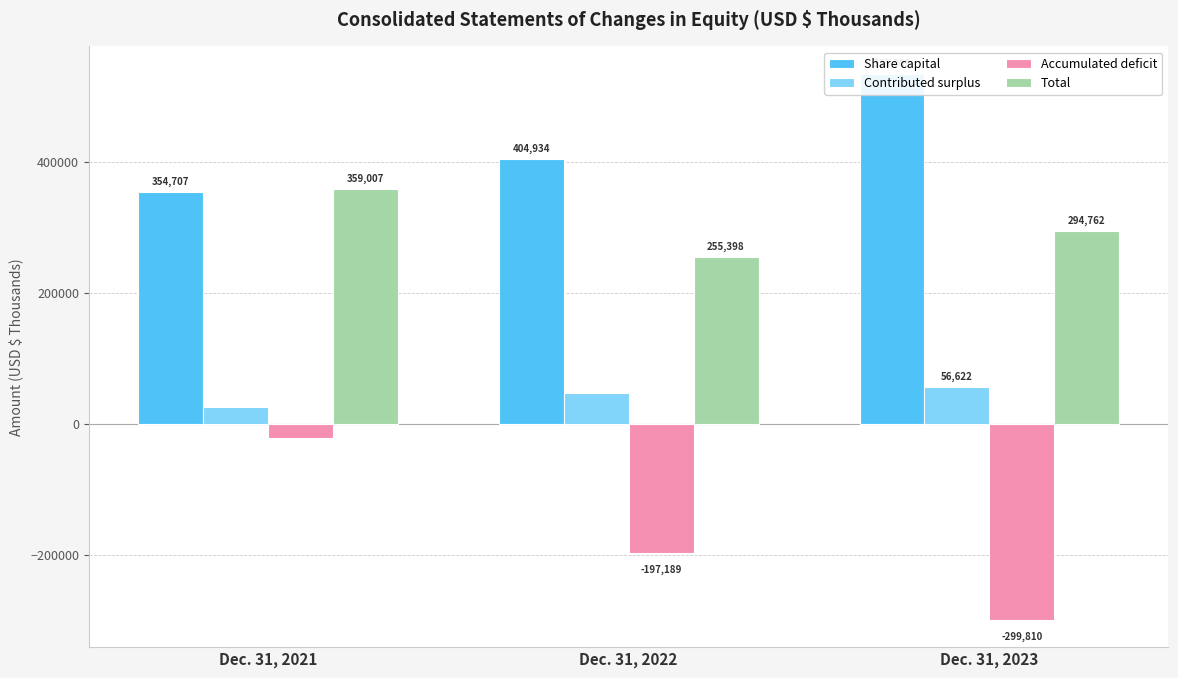

Are the bars horizontal?

No